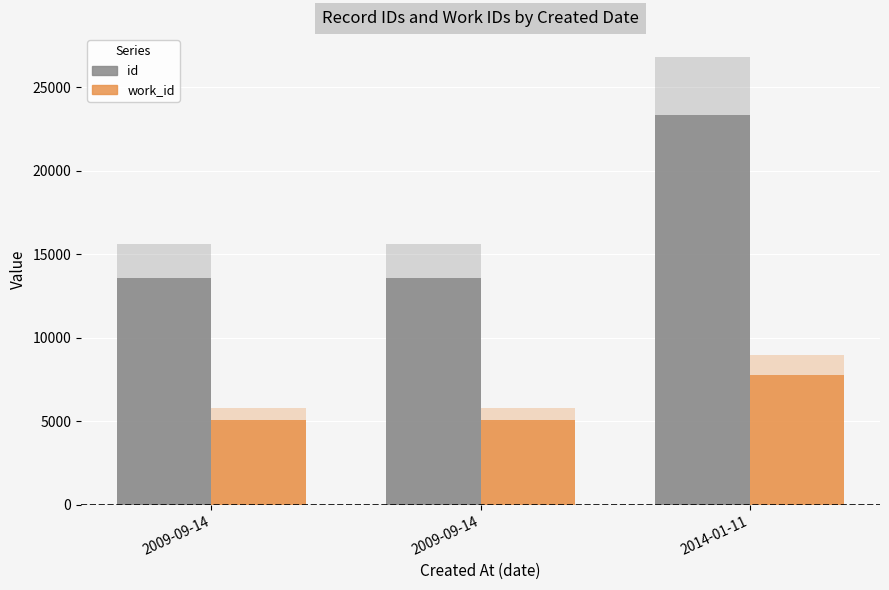

Rank the series at 2014-01-11 from lowest to highest value.

work_id, id